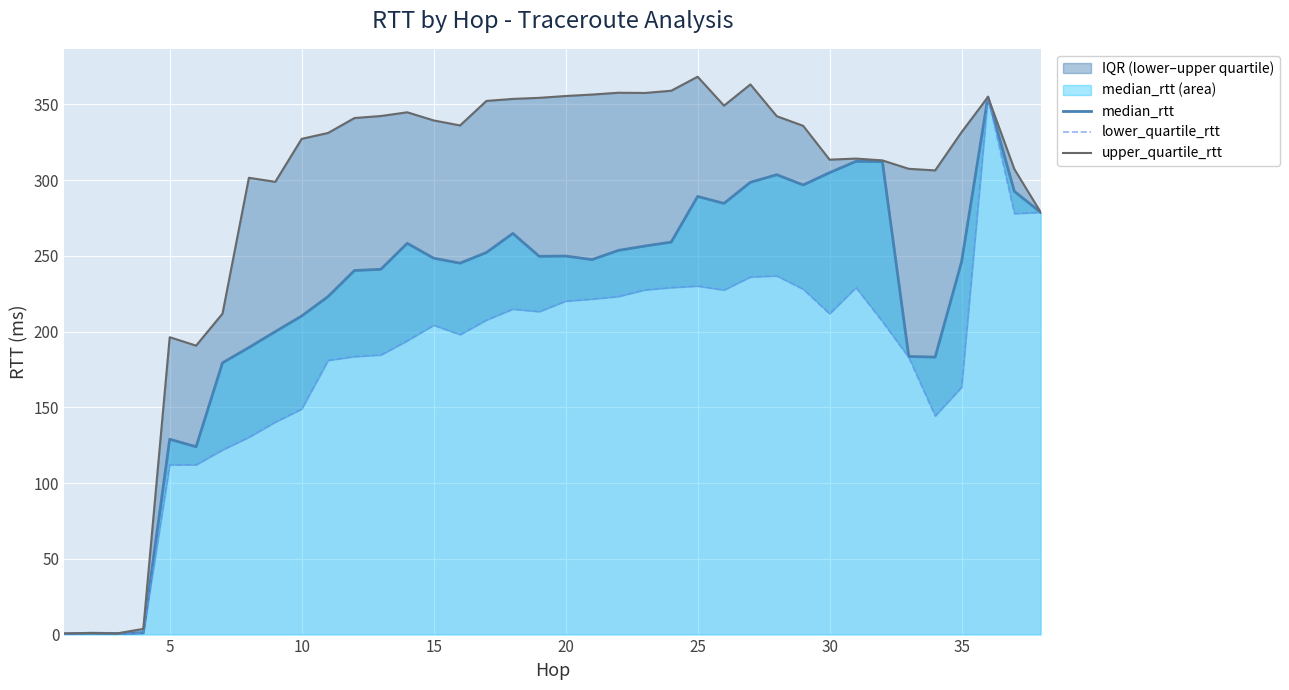

How many distinct data groups are displayed?

3